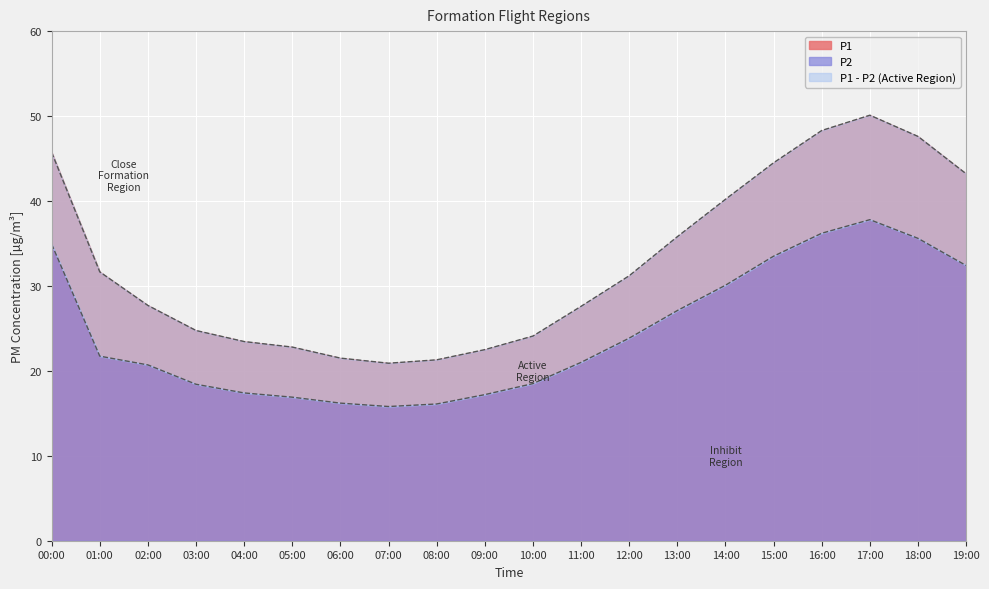

What is the minimum value shown in the chart?

15.8